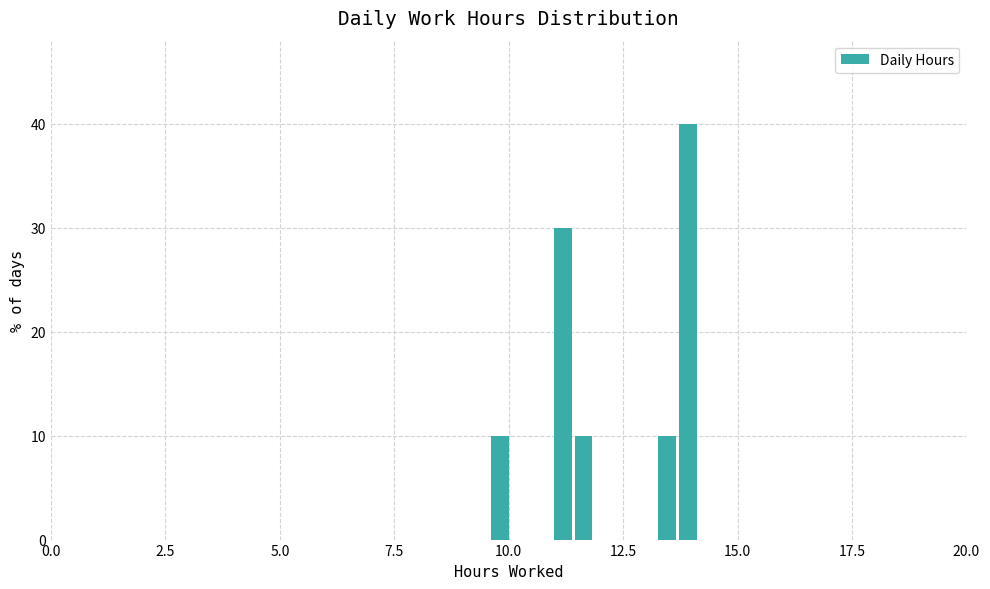

Read against the x-axis, roughly where is the centre of the tallest bar?

14.0